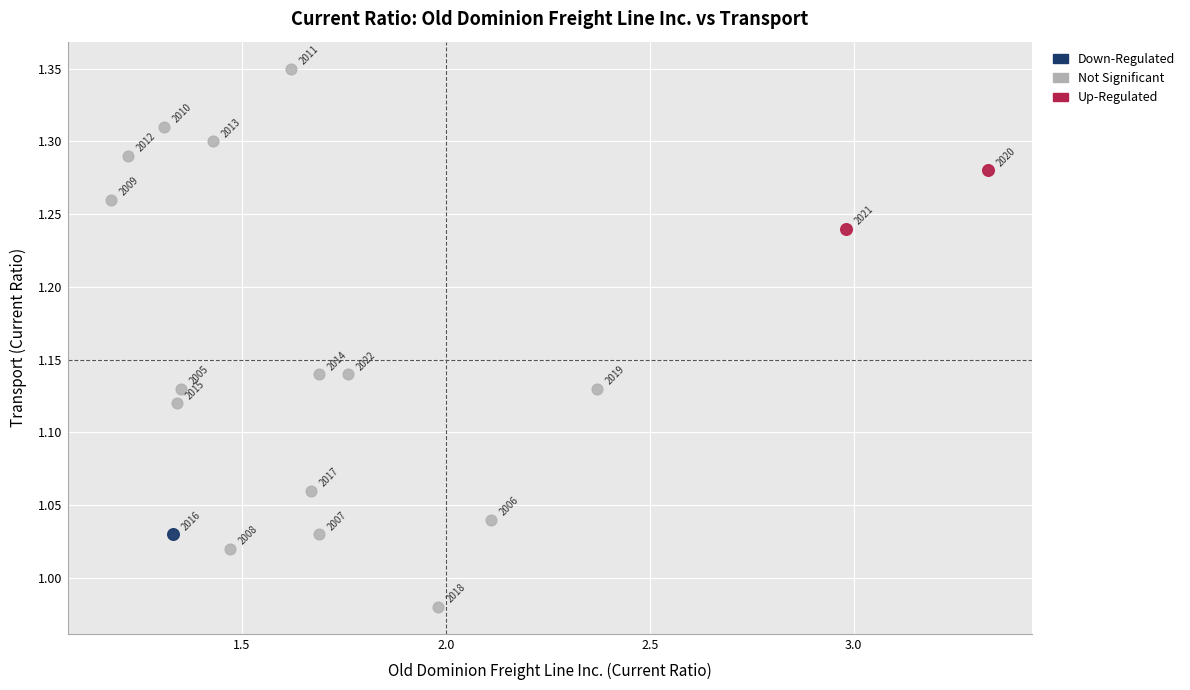

What are all the series names shown in the legend?

Down-Regulated, Not Significant, Up-Regulated